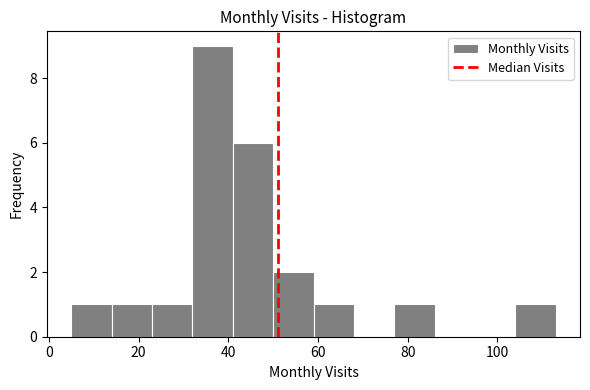

Reading left to right, transcribe this chart: for each bar, give the range it covers on the x-axis and its height. Neither the bar edges nor the heights are printed on the chart, so give them approximately, as read against the axes.

5 to 14: 1
14 to 23: 1
23 to 32: 1
32 to 41: 9
41 to 50: 6
50 to 59: 2
59 to 68: 1
68 to 77: 0
77 to 86: 1
86 to 95: 0
95 to 104: 0
104 to 113: 1